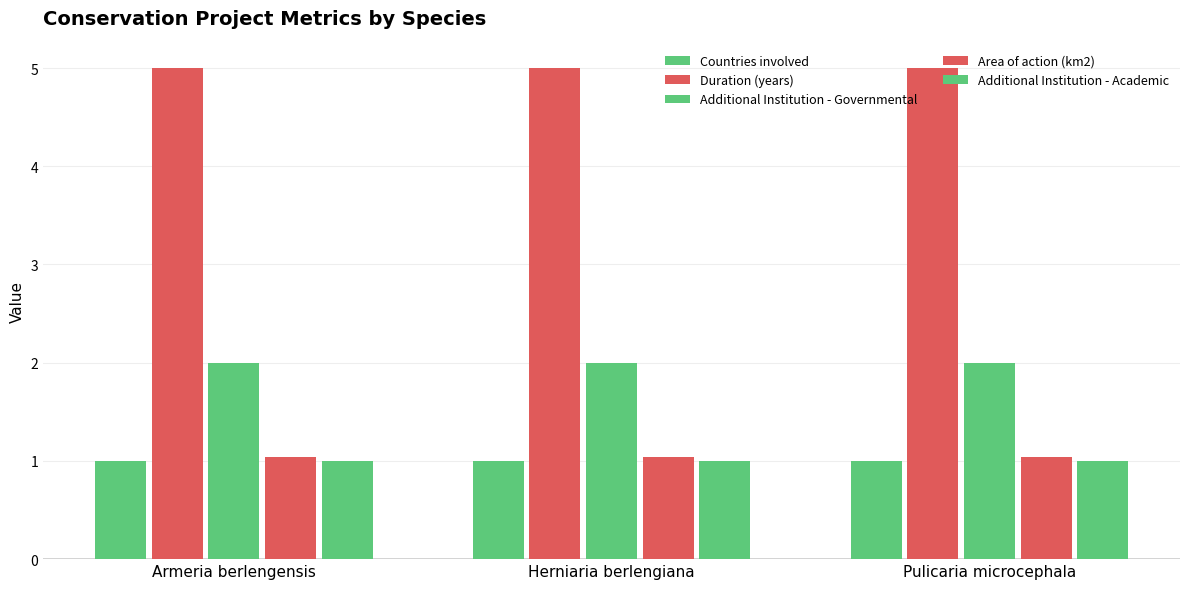

True or false: Area of action (km2) has a value of 1.0 at Armeria berlengensis.

True